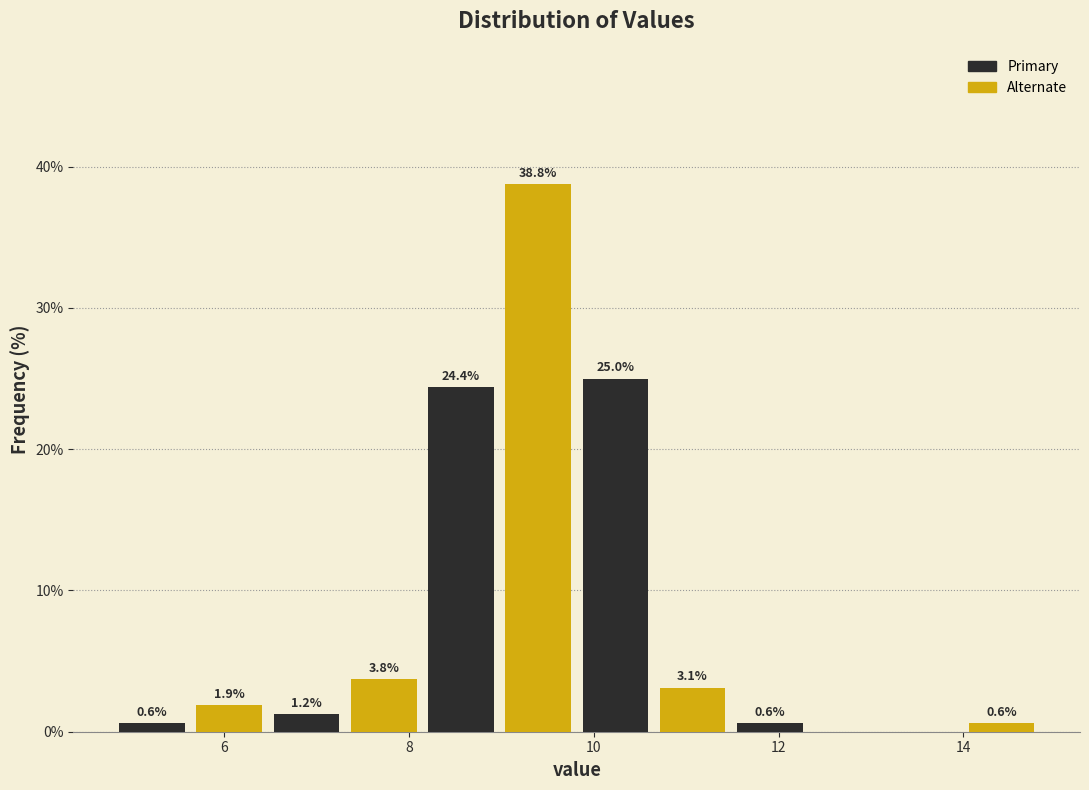

Which range on the x-axis has the tallest bar?

9.0 to 9.8